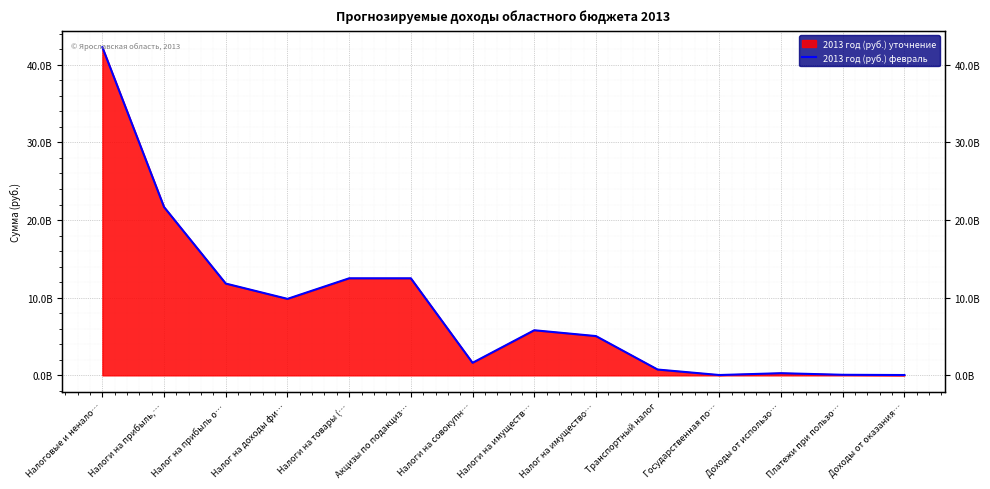

What is the average value?

8876082343